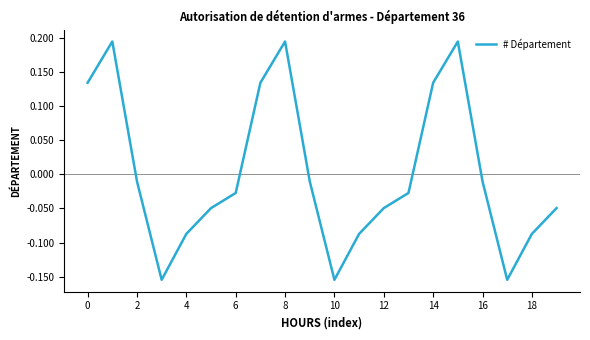

What is the difference between the maximum and minimum values?

0.3